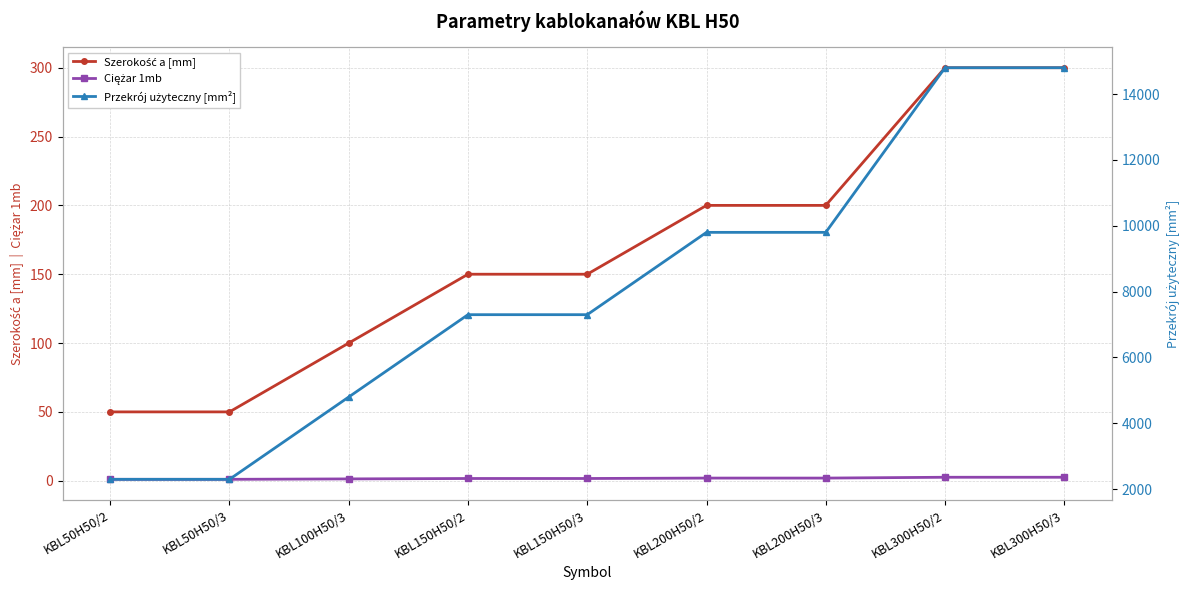

What are all the series names shown in the legend?

Szerokość a [mm], Ciężar 1mb, Przekrój użyteczny [mm²]